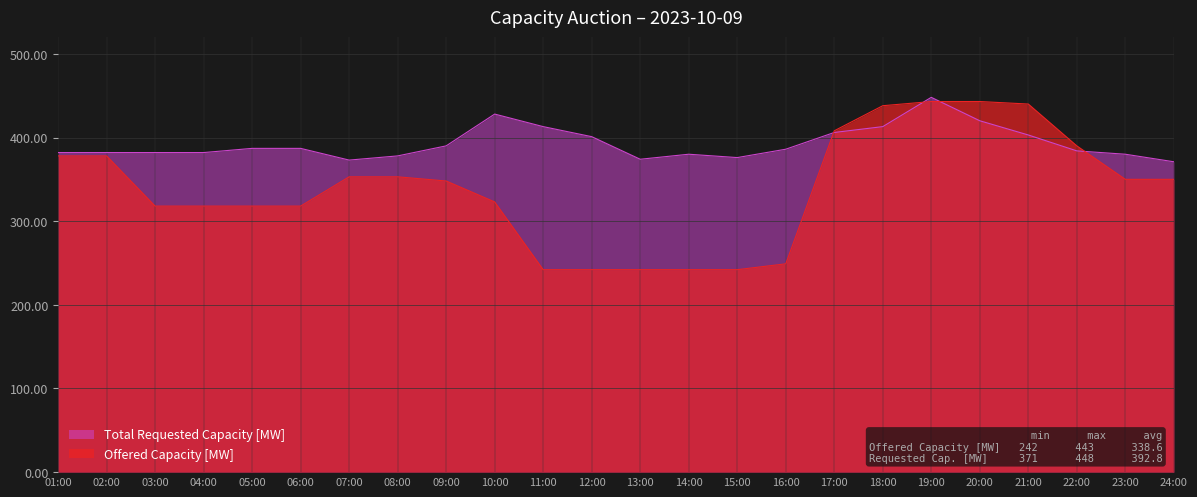

Between which two adjacent categories do Offered Capacity [MW] and Total Requested Capacity [MW] first intersect?

16:00 and 17:00